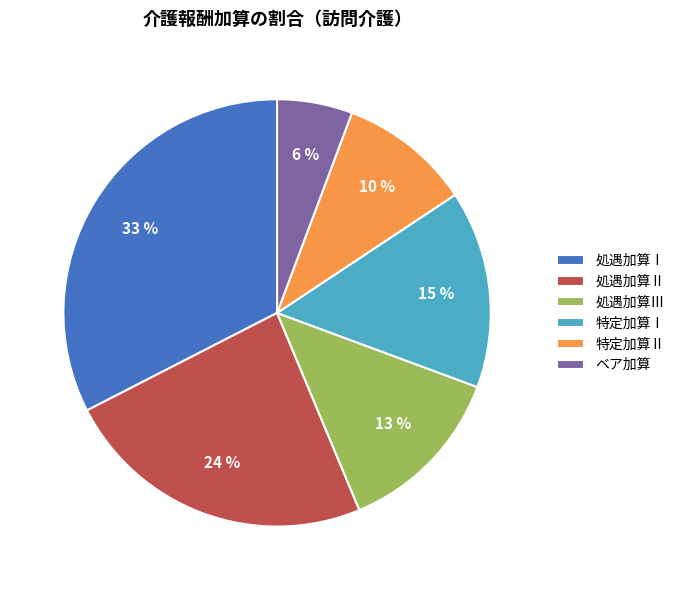

Does any single category account for the majority?

No